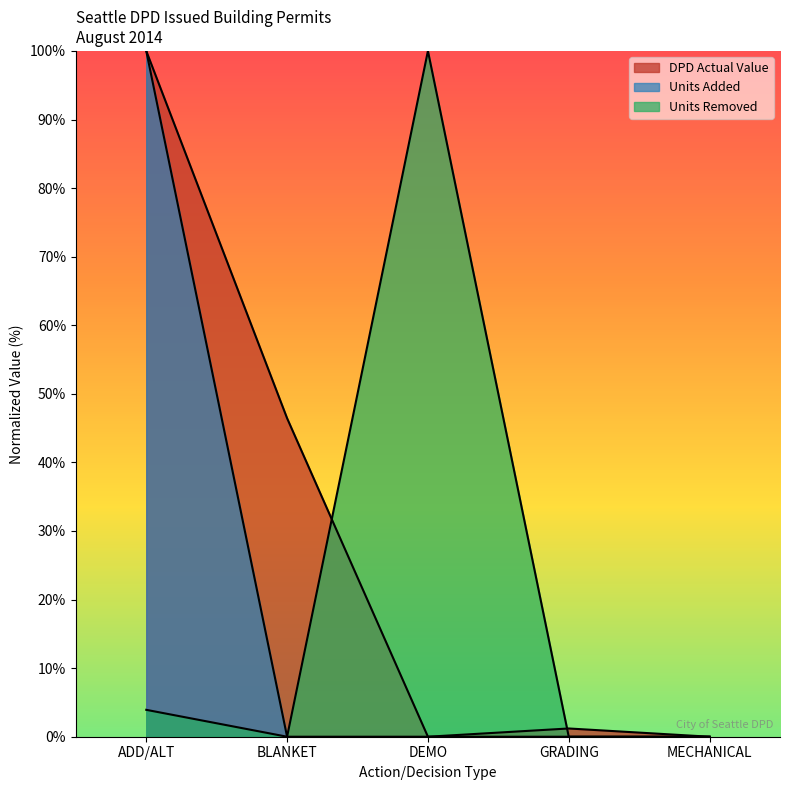

At how many categories does at least one series exceed 32?

3